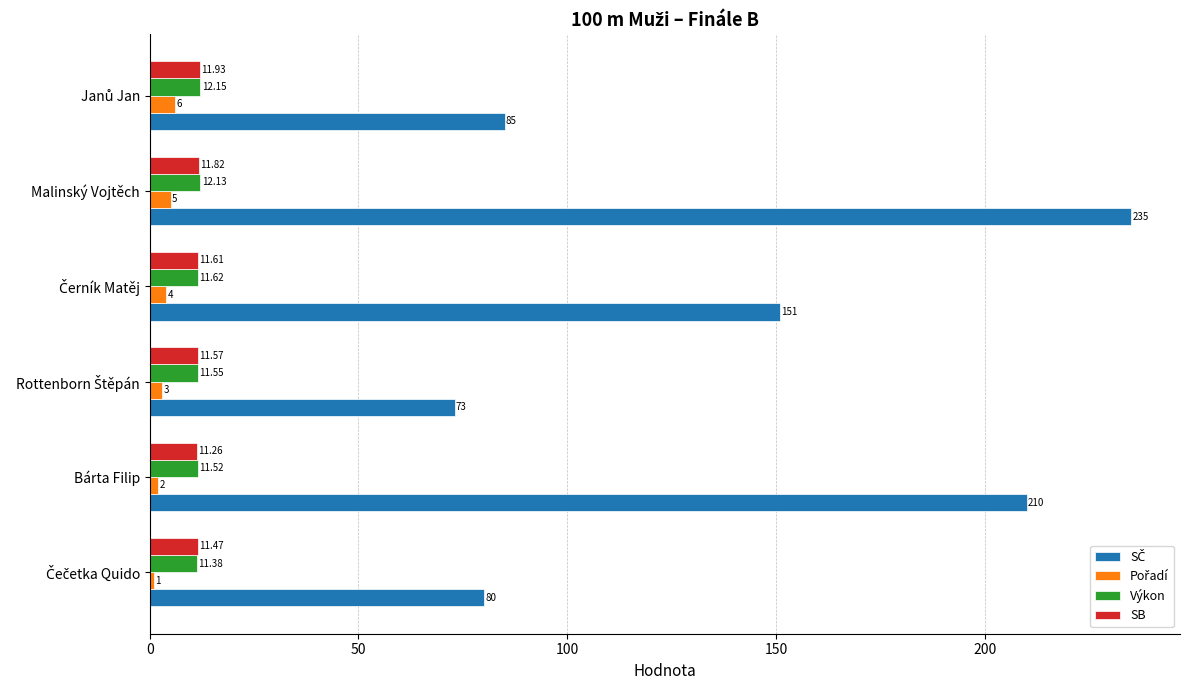

Where is SB nearest to the value 11?

Bárta Filip